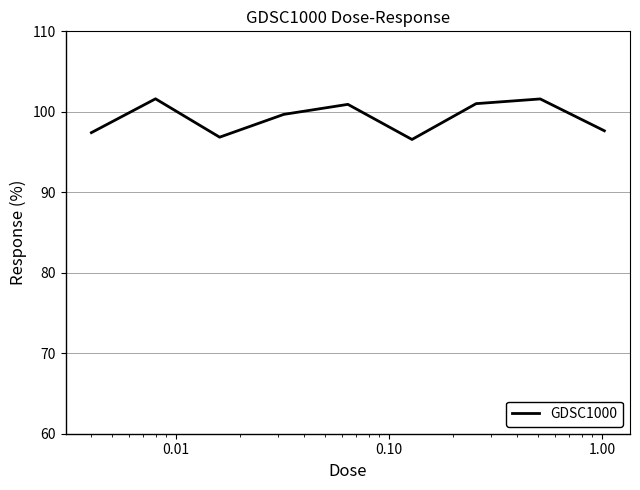

What is the smallest value displayed?

96.6